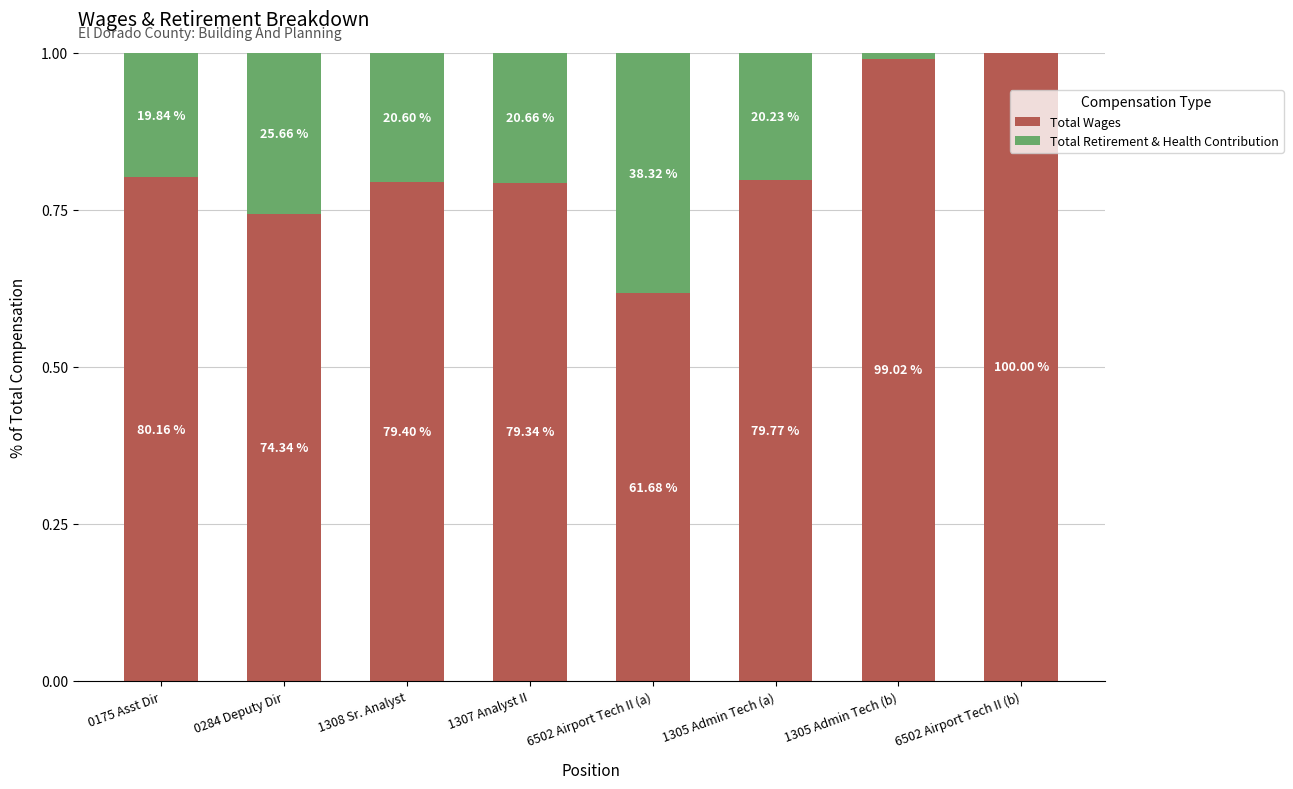

Which series has the largest total across all categories?

Total Wages